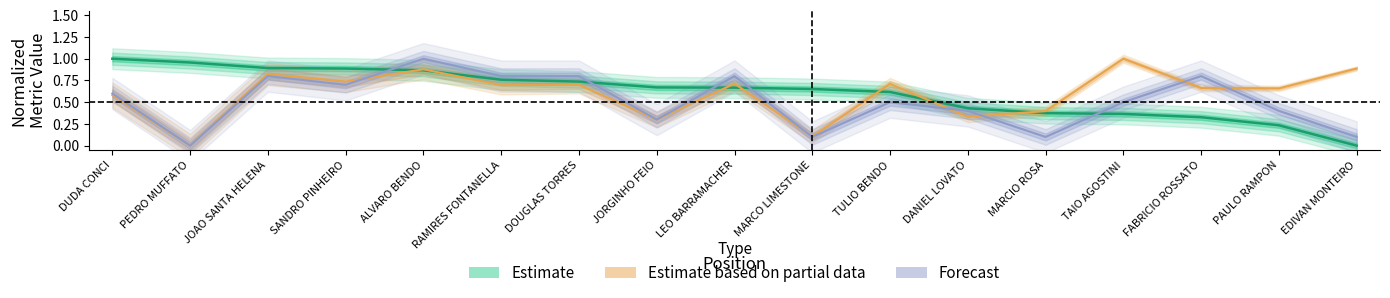

Which series changed the most between DUDA CONCI and LEO BARRAMACHER?

Estimate